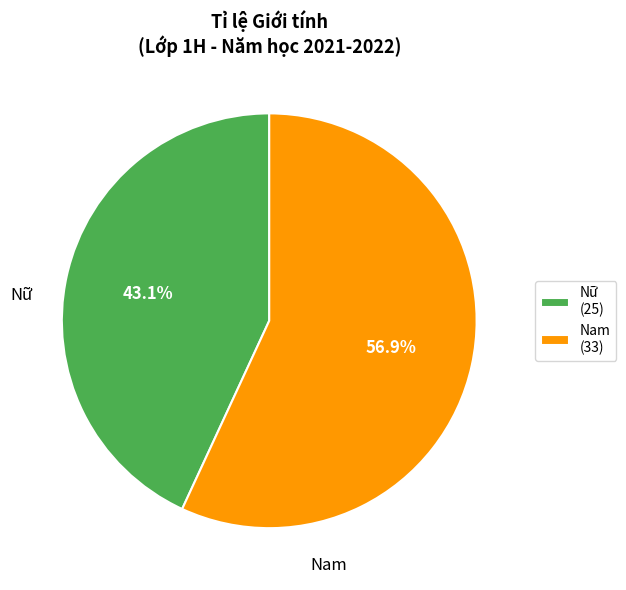

What is the smallest slice in the pie chart?

Nữ (25)